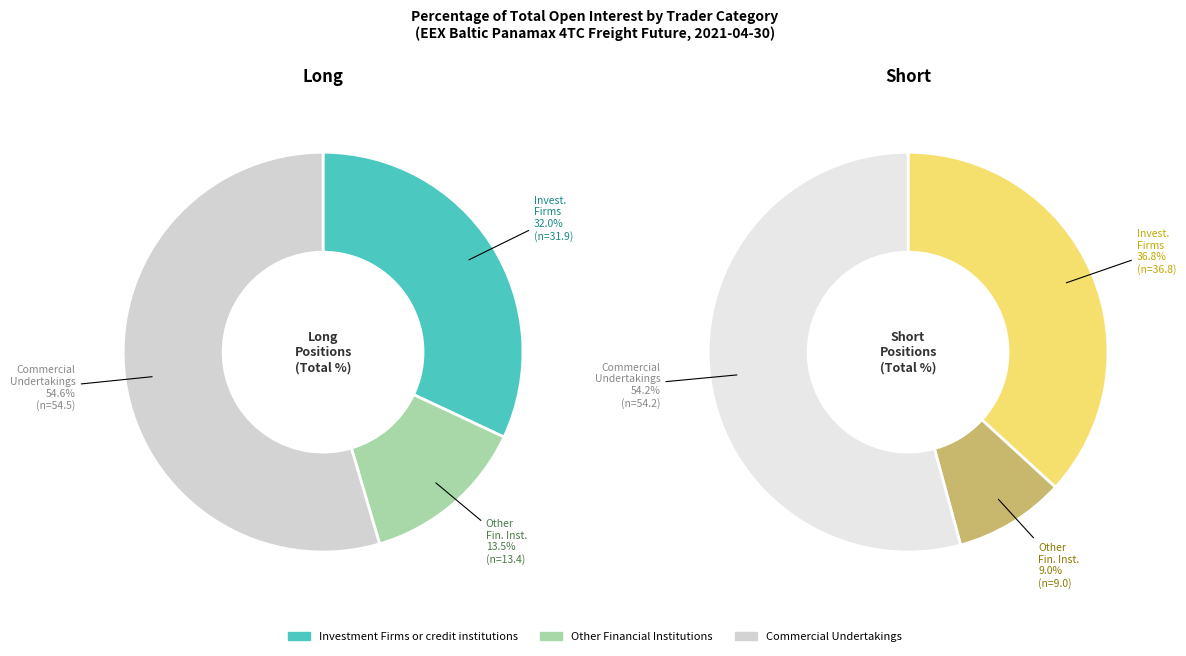

What percentage is NOT represented by Other Financial Institutions?

86.5%